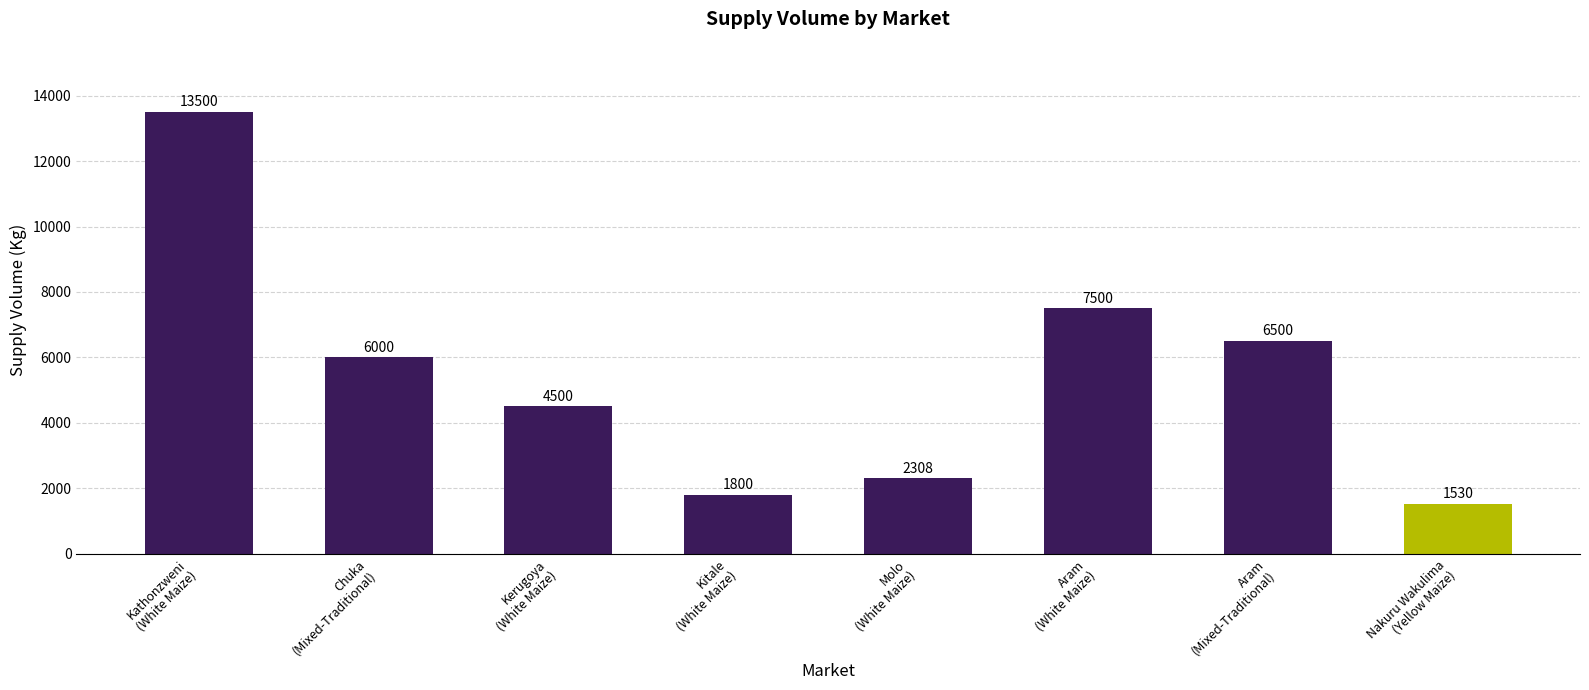

Reading left to right, transcribe all the data shown in this chart.

13500	6000	4500	1800	2308	7500	6500	1530